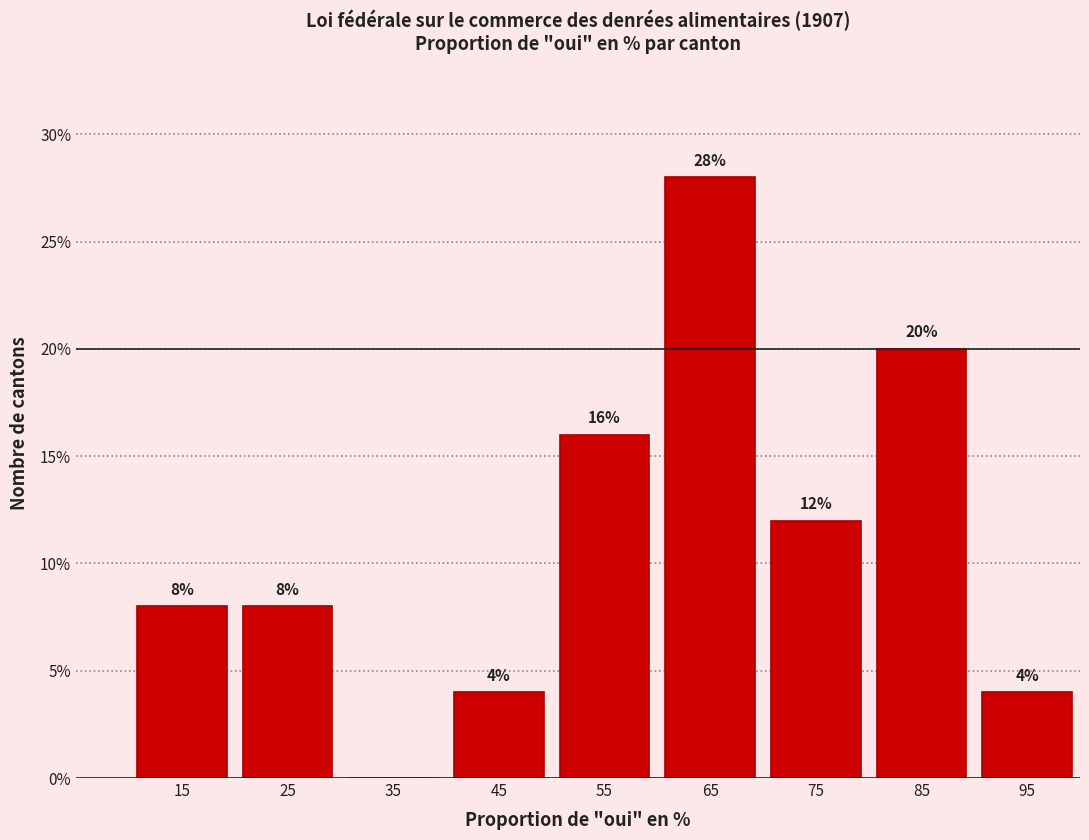

Which range on the x-axis has the tallest bar?

60 to 70